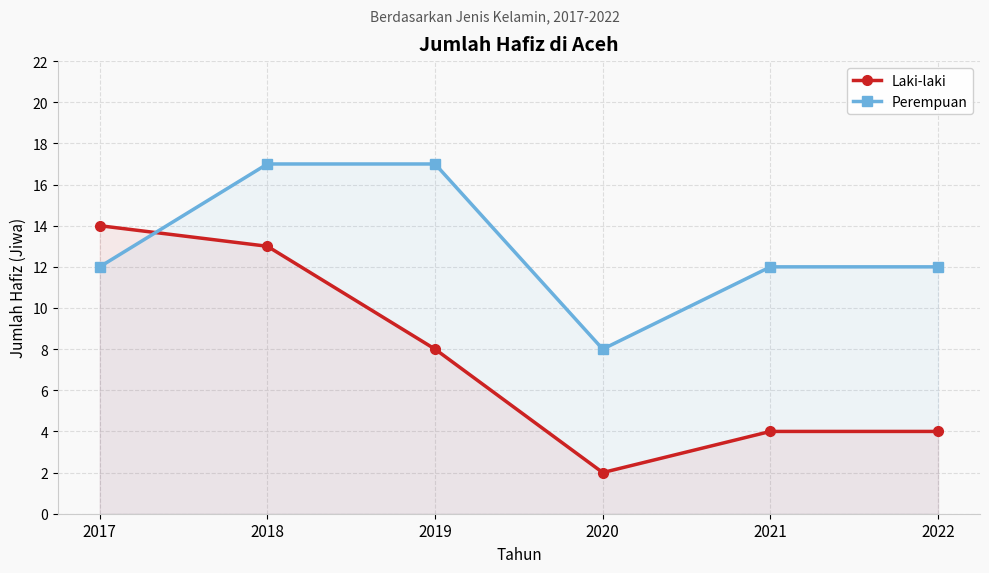

Reading left to right, what are all the values shown in this chart?

Laki-laki: 14	13	8	2	4	4
Perempuan: 12	17	17	8	12	12